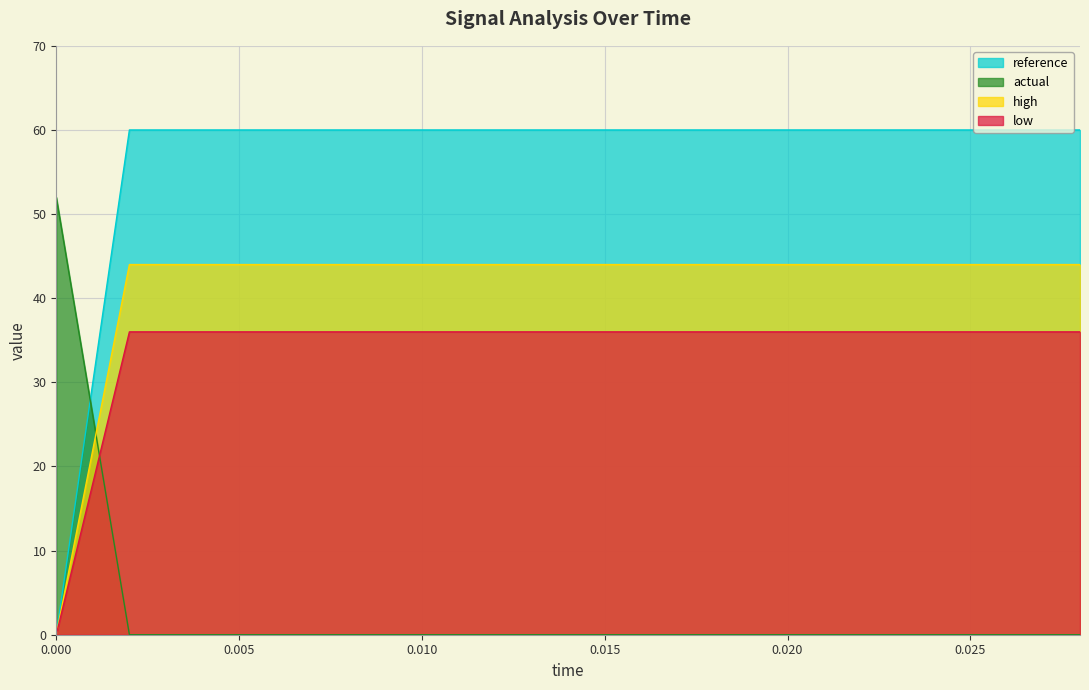

What is the total value across all series at 0.006?

140